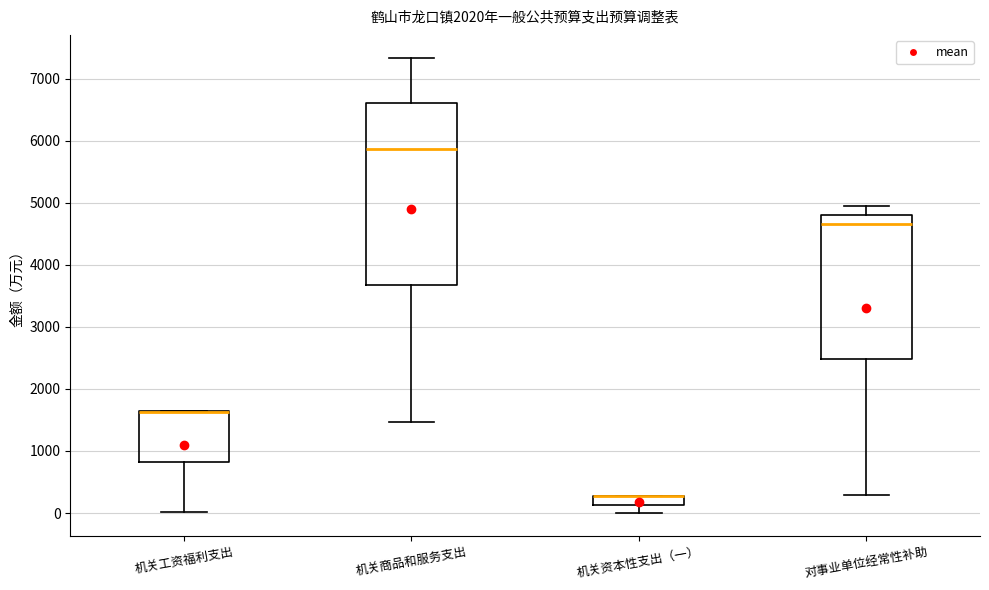

Where does the lower whisker of the box for 机关资本性支出（一） end on the y-axis? The values are not printed on the chart, so give them approximately, as read against the axis.

0